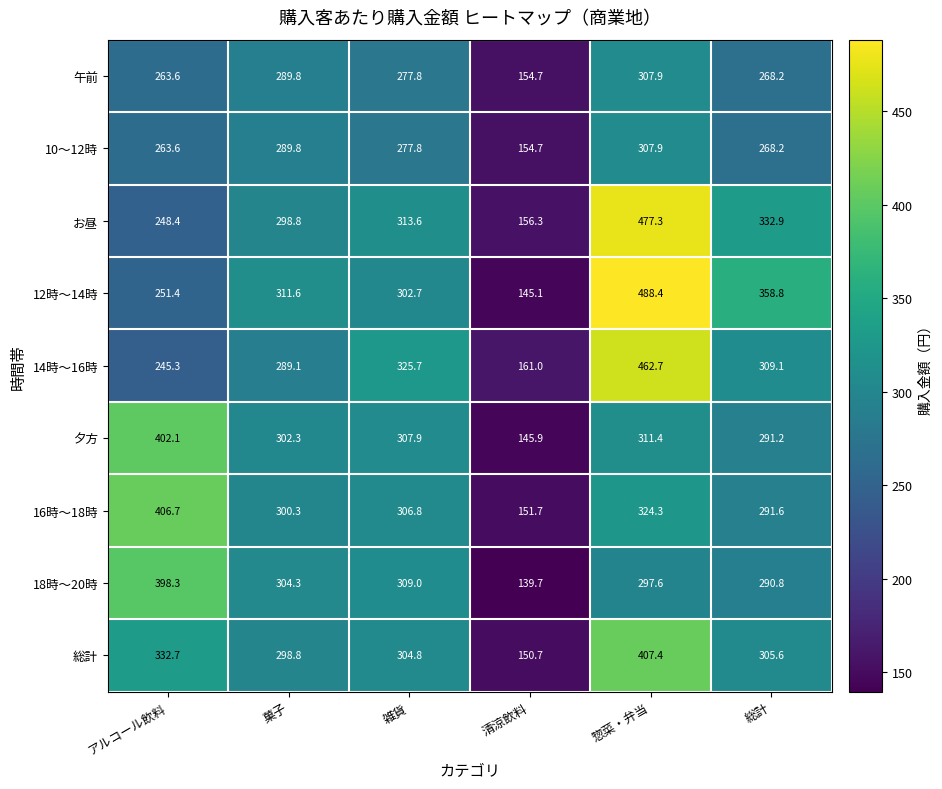

What value does the 14時～16時 series have at 総計?

309.1